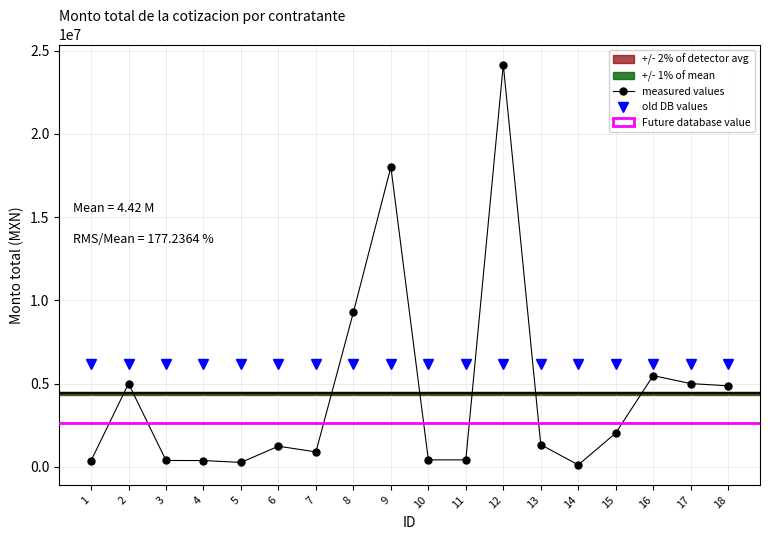

How many values in the measured values series are below 1330722?

9